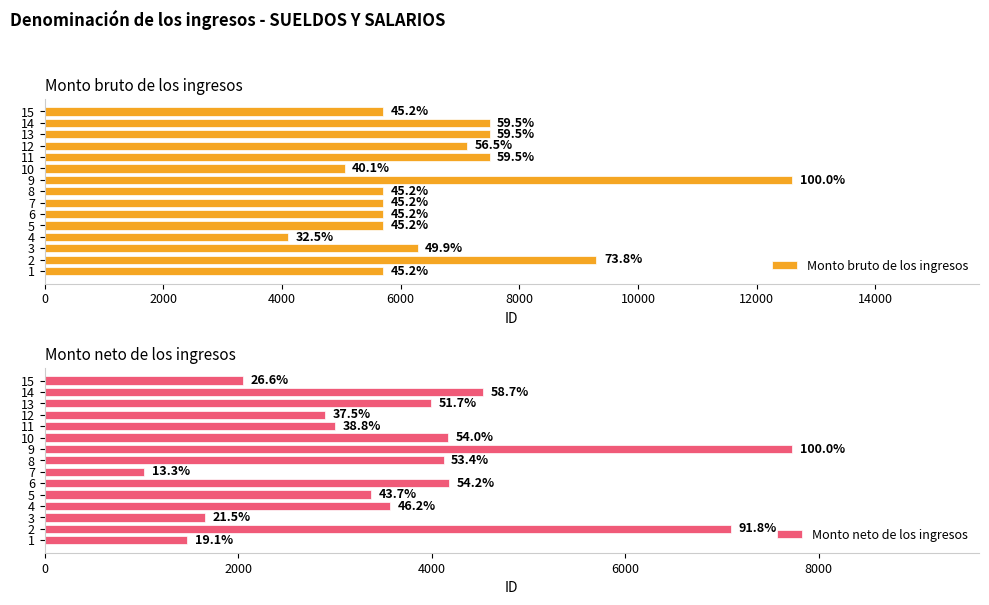

Rank the series by their average value, from lowest to highest.

Monto neto de los ingresos, Monto bruto de los ingresos